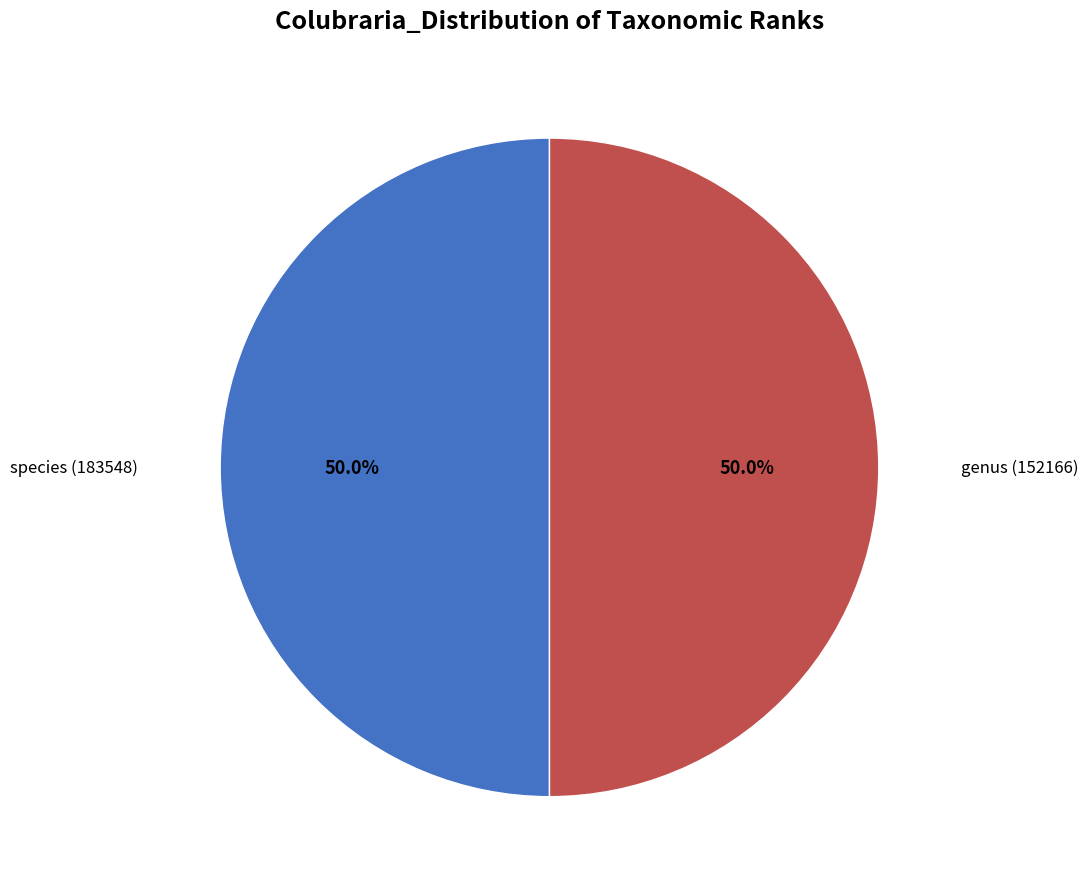

Is there any slice that represents more than half of the pie?

Yes